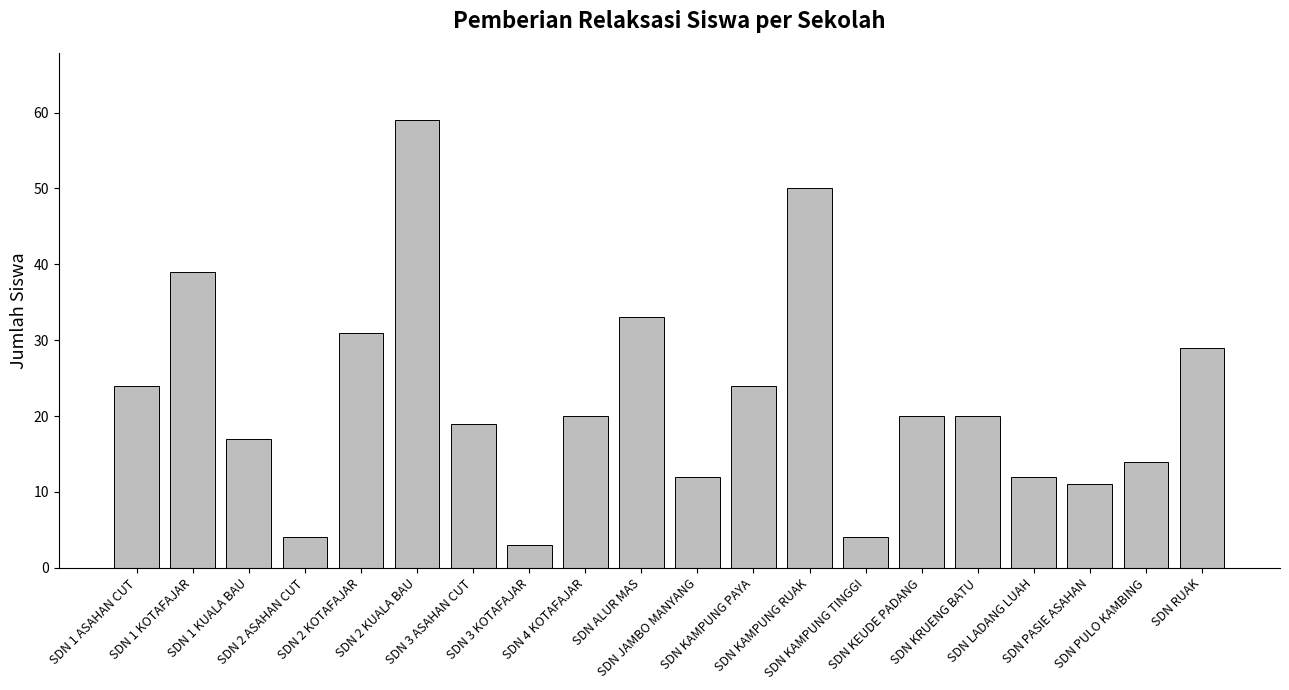

The value at SDN PASIE ASAHAN is 11. True or false?

True